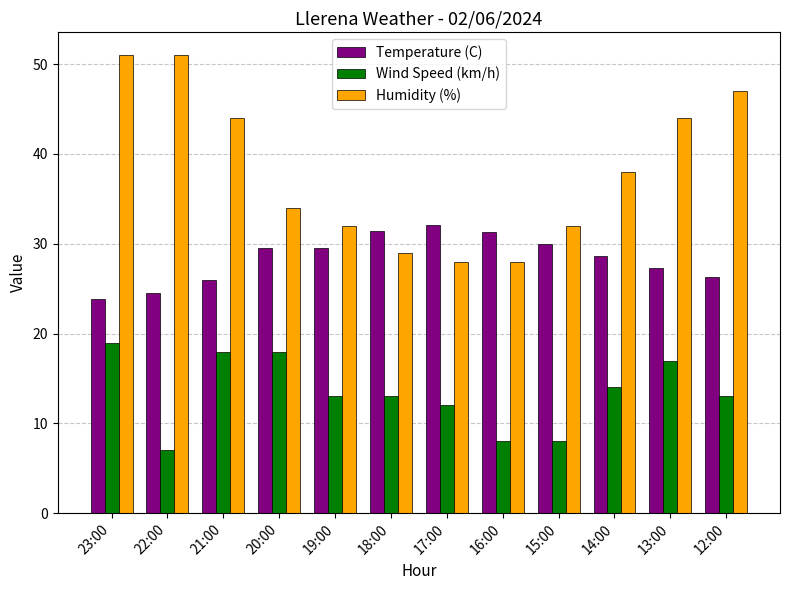

What is the sum of all Temperature (C) values?

340.3